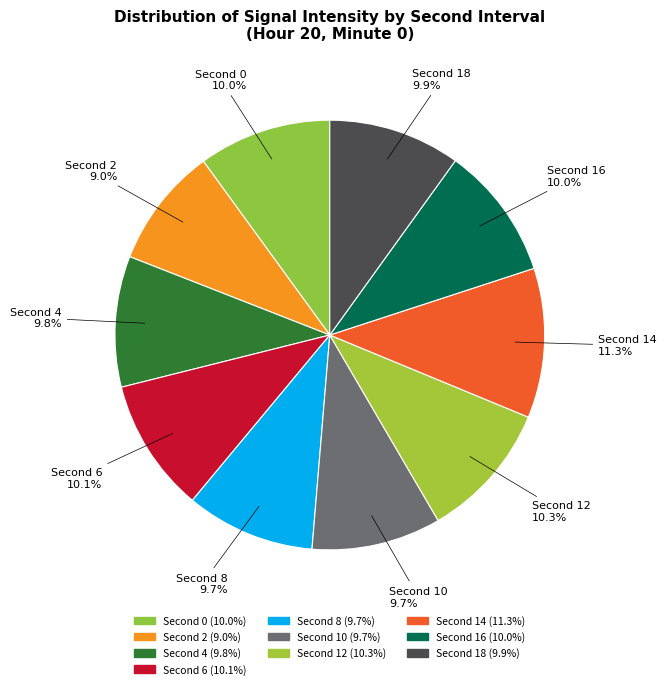

How many segments does this pie chart have?

10